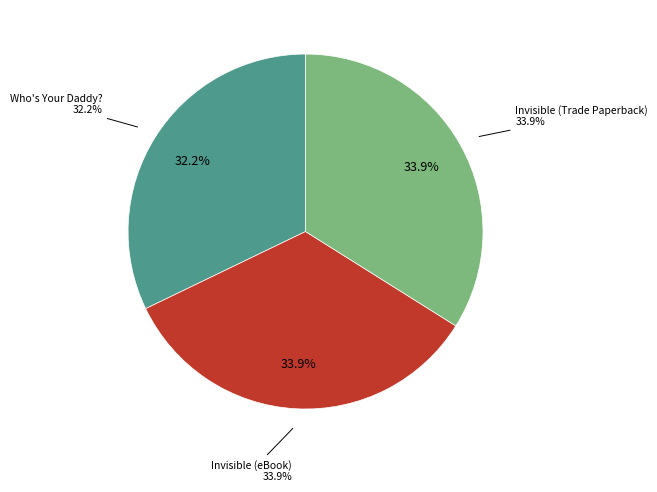

What is the total percentage of Who's Your Daddy? and Invisible (Trade Paperback)?

66.1%